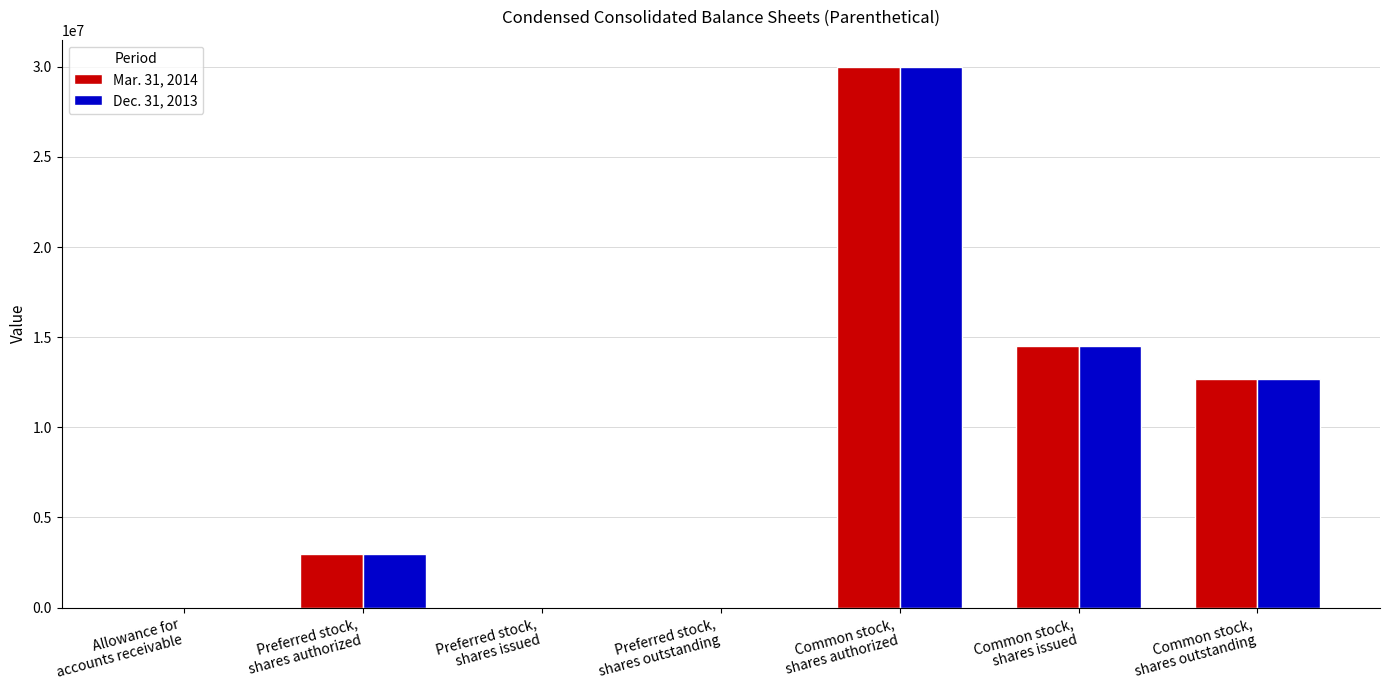

What is the maximum value shown in the chart?

30000000